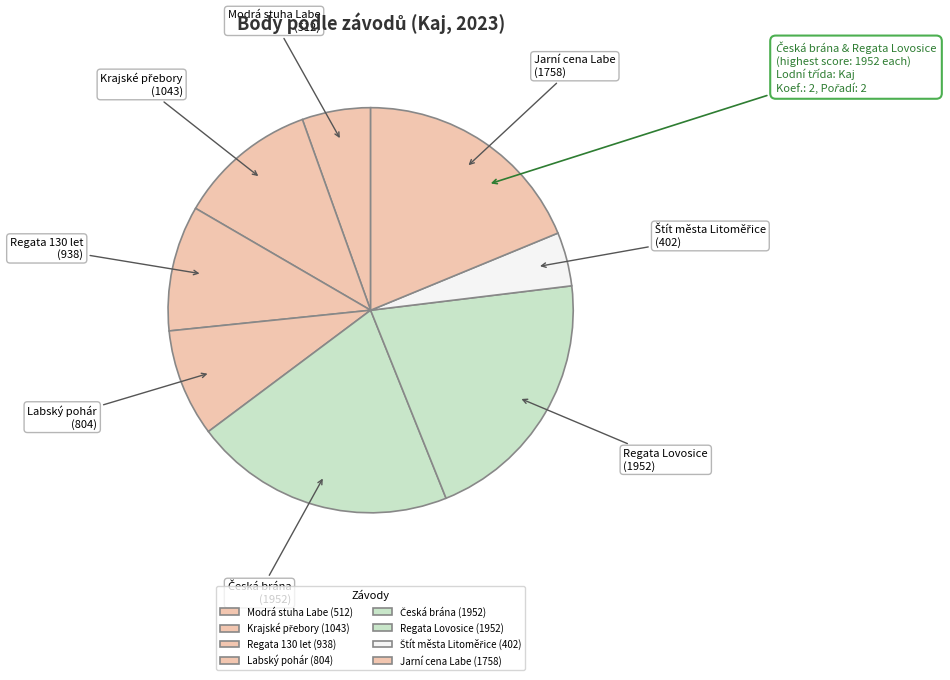

Is the sum of Regata Lovosice and Jarní cena Labe greater than half?

No